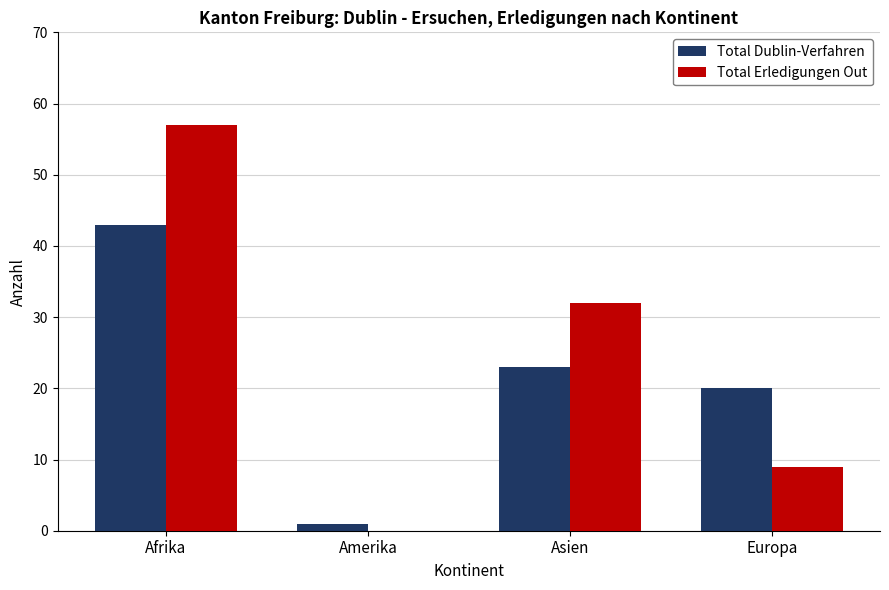

How many groups of bars are there?

4